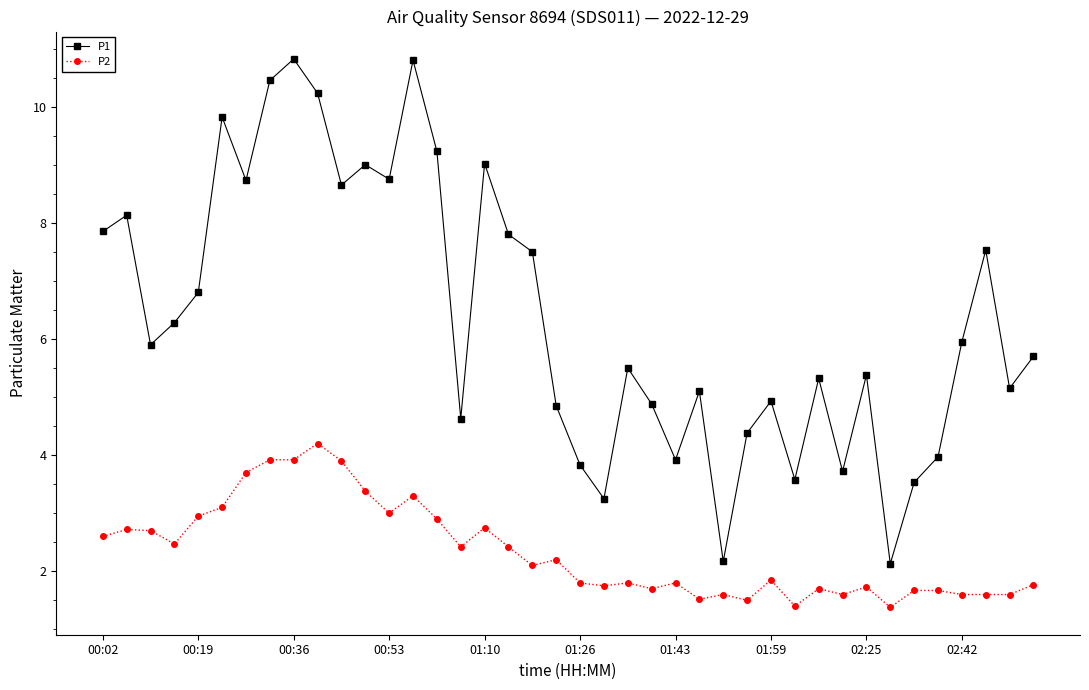

At how many categories does at least one series exceed 10?

4